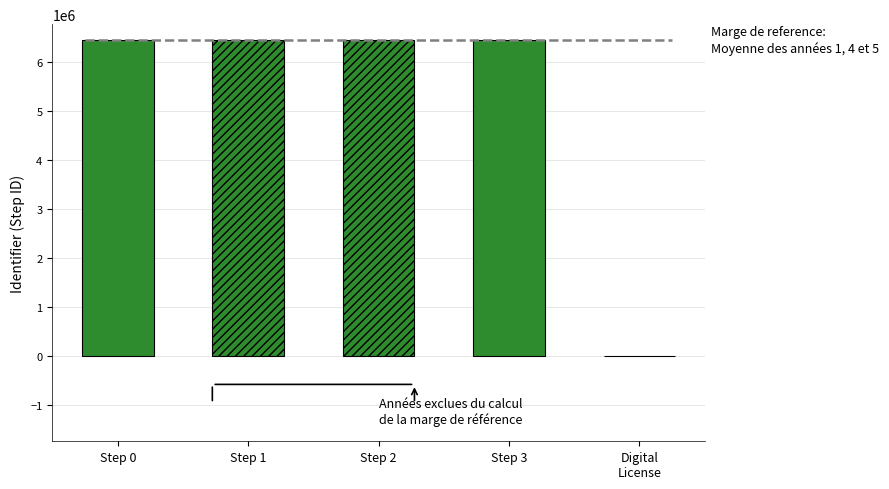

What is the maximum value shown in the chart?

6457868